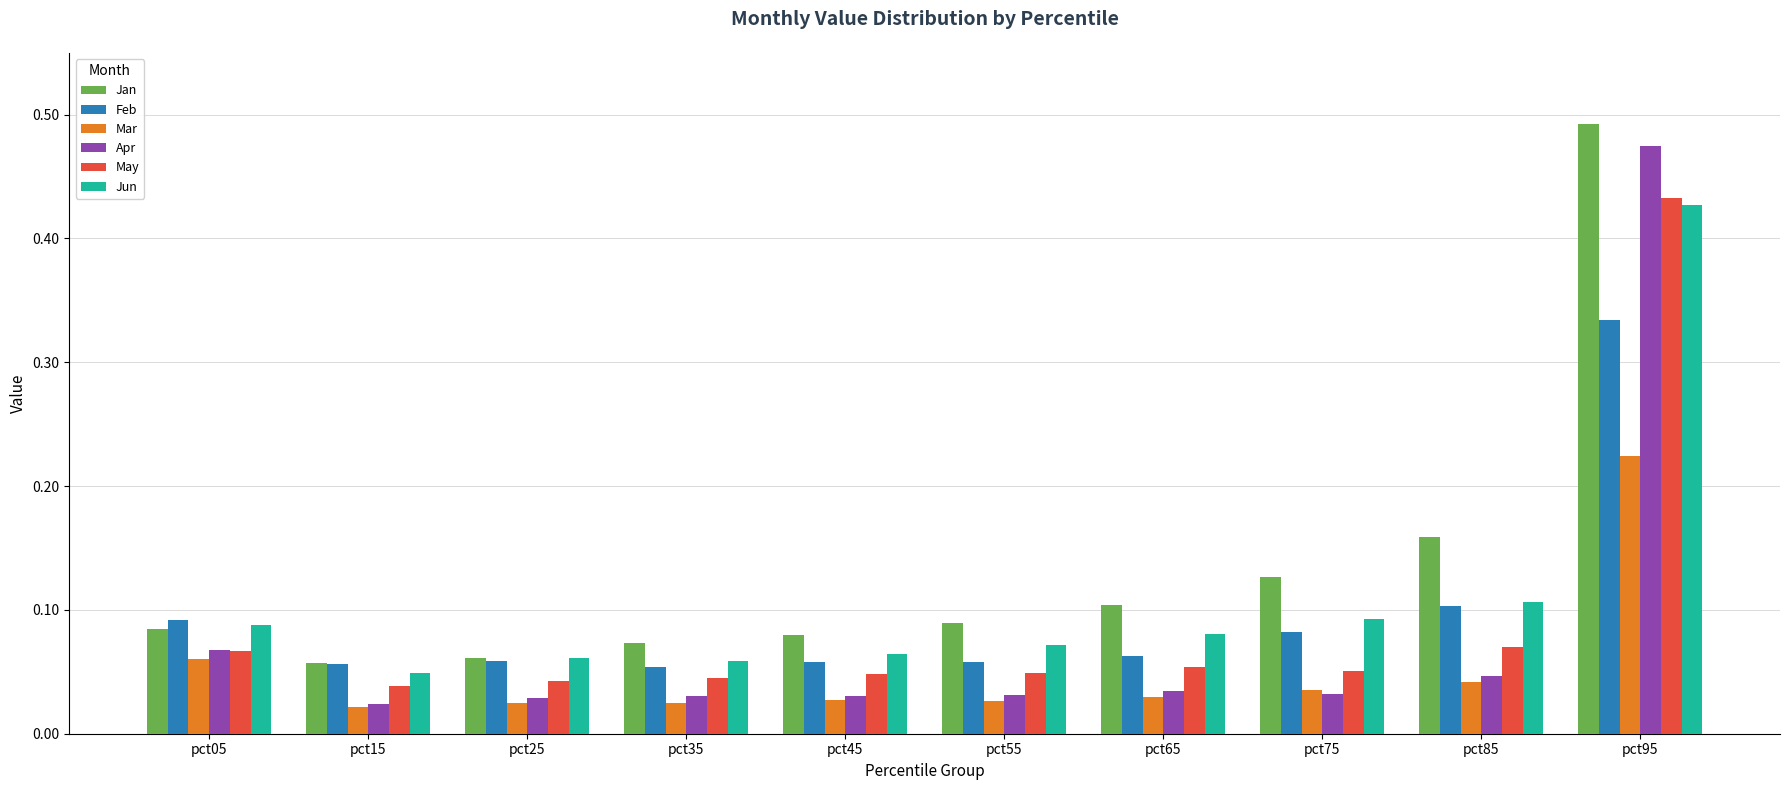

True or false: Jan has a value of 0.1 at pct95.

False